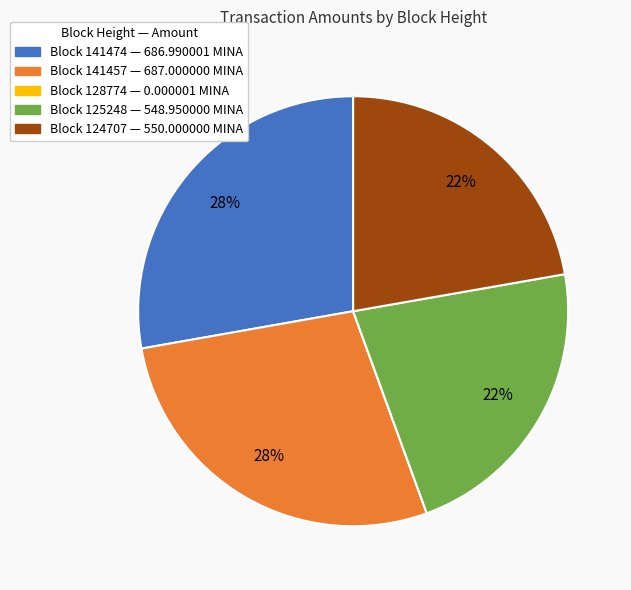

To the nearest percent, what is the average slice percentage?

20%